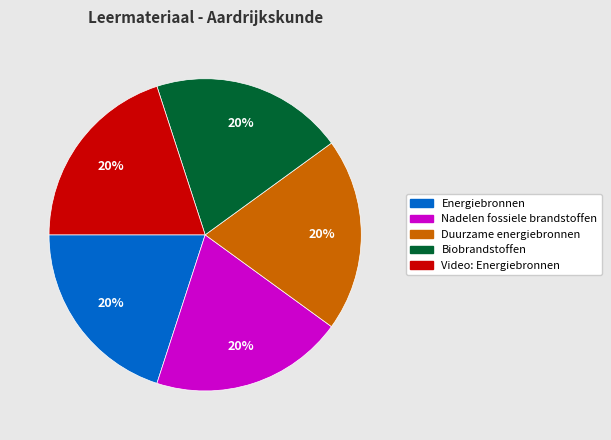

Combined, do Biobrandstoffen and Duurzame energiebronnen account for over 50%?

No